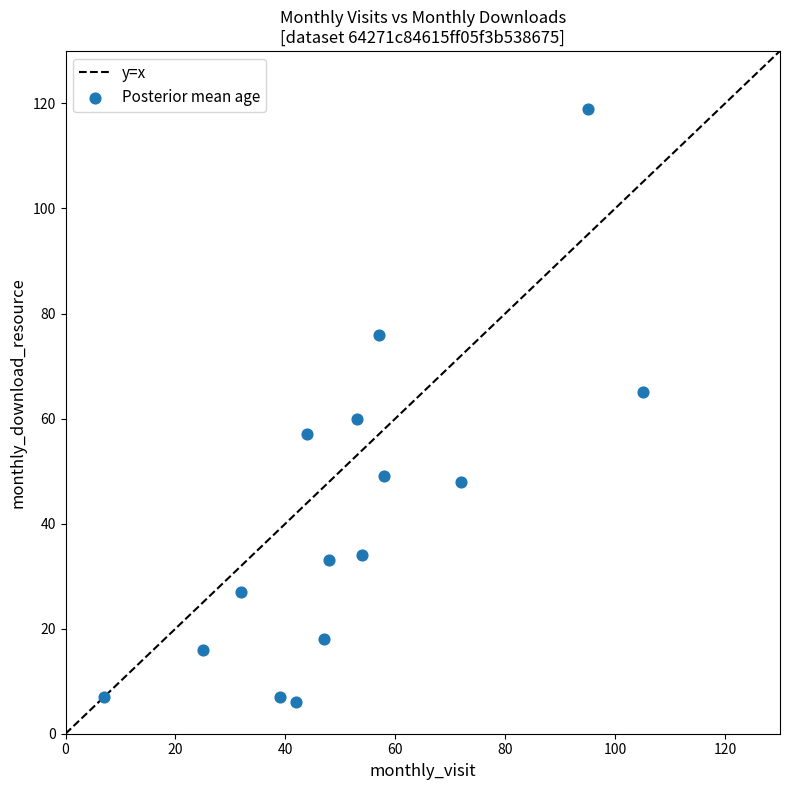

What is the range of X values (max minus min)?

98